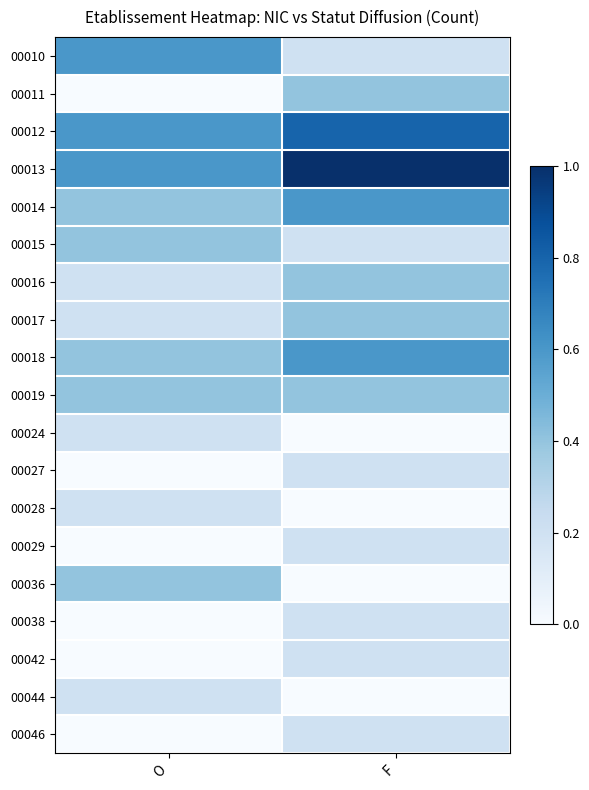

What is the greatest value displayed?

1.0